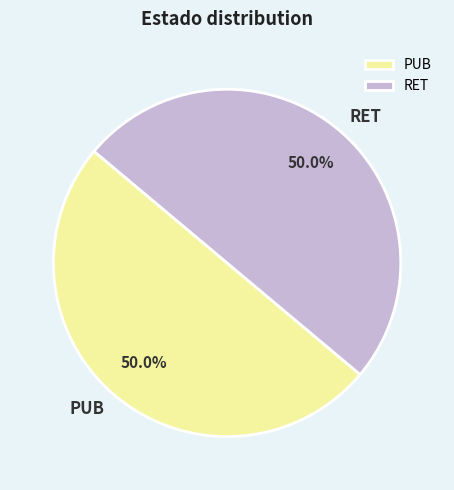

Combined, what portion of the pie is RET and PUB?

100.0%